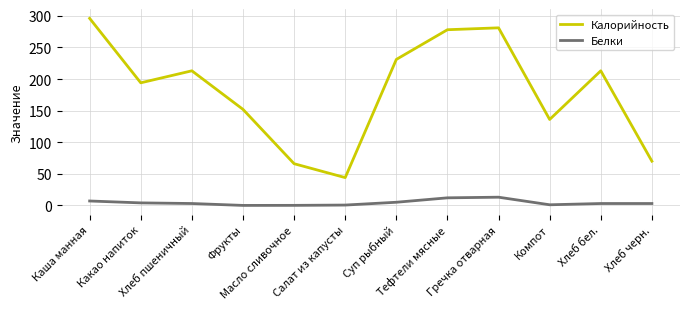

What position from the right is Каша манная?

12